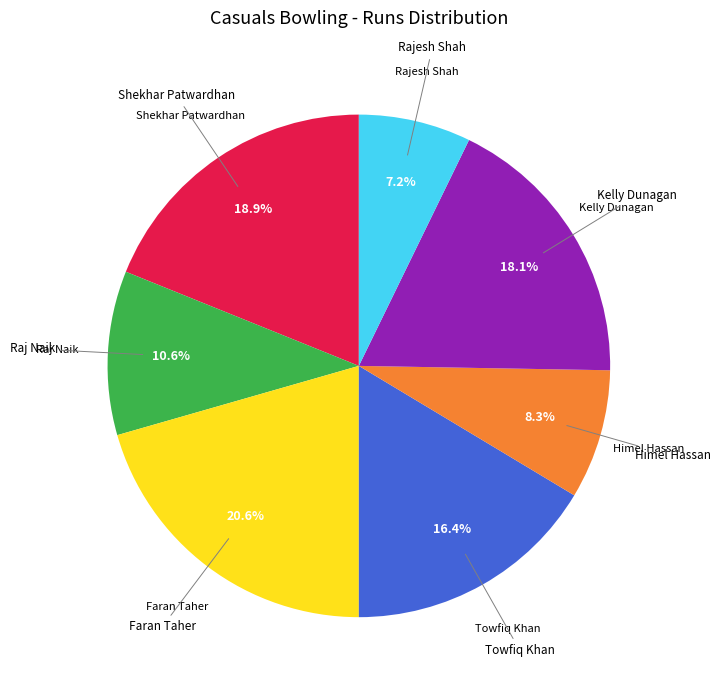

Does any single category account for the majority?

No